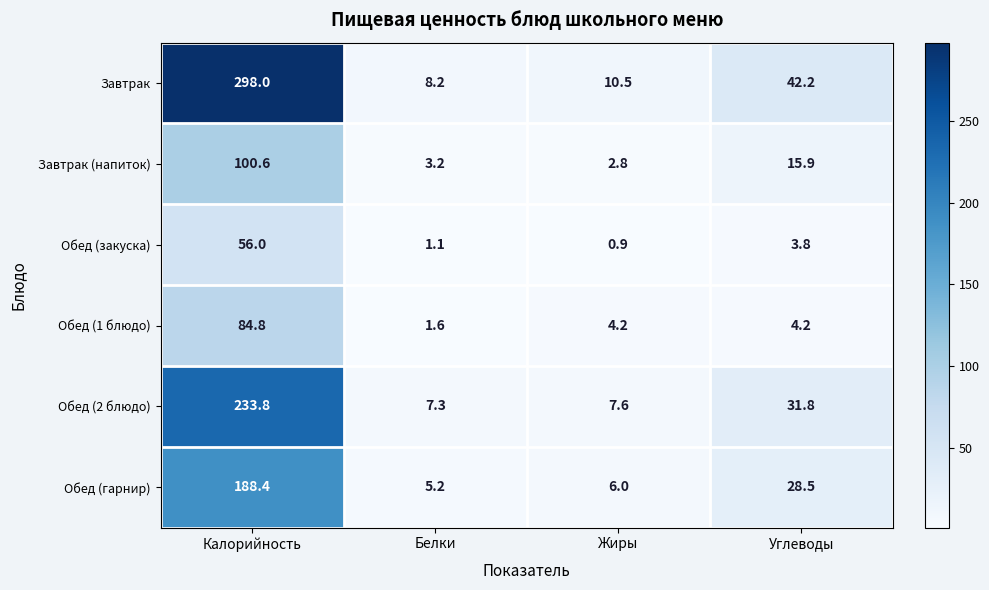

What is the difference between the maximum and second lowest values in the Обед (1 блюдо) series?

80.6